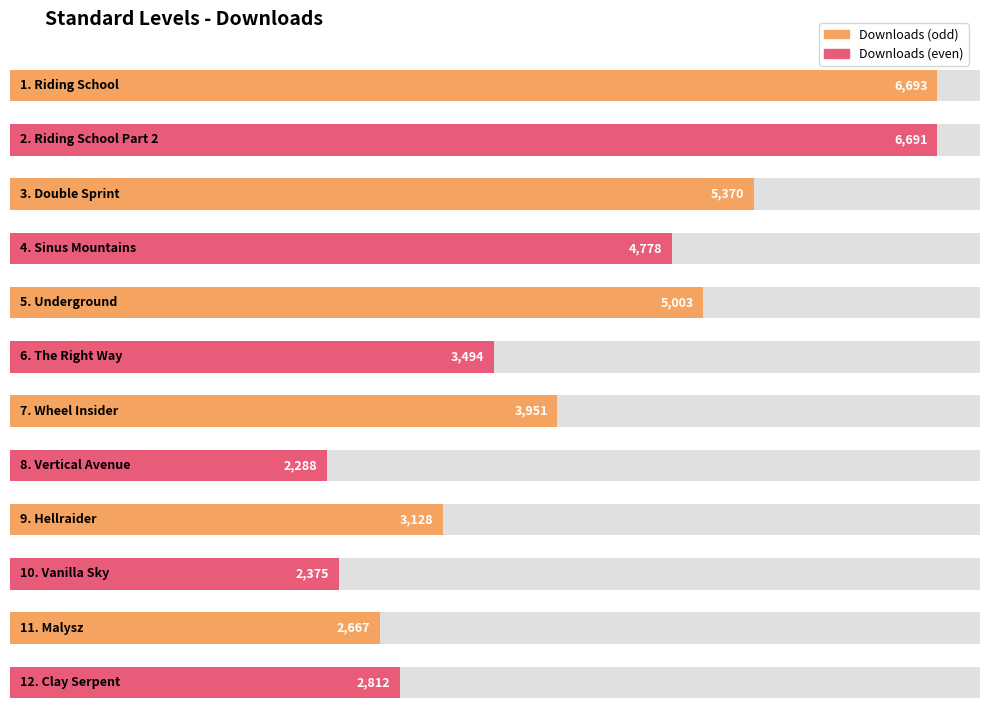

Reading left to right, list all the values displayed in this chart.

6693	6691	5370	4778	5003	3494	3951	2288	3128	2375	2667	2812